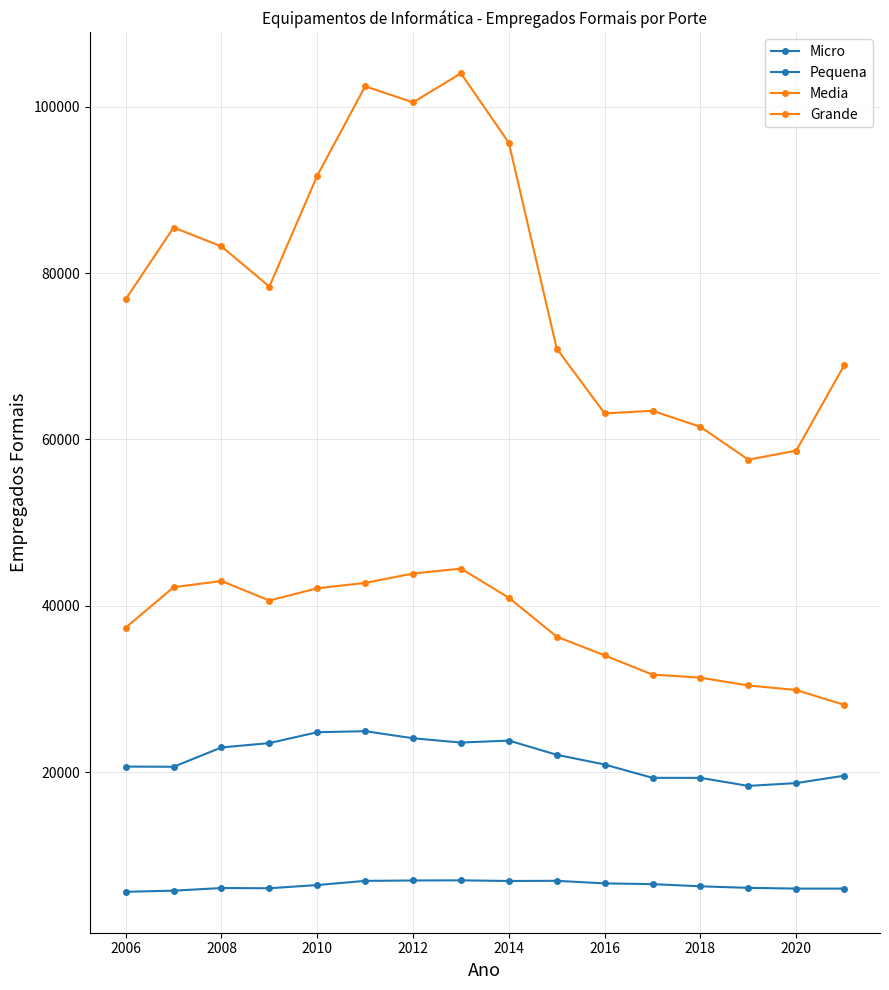

How many values in the Pequena series are below 22085?

8